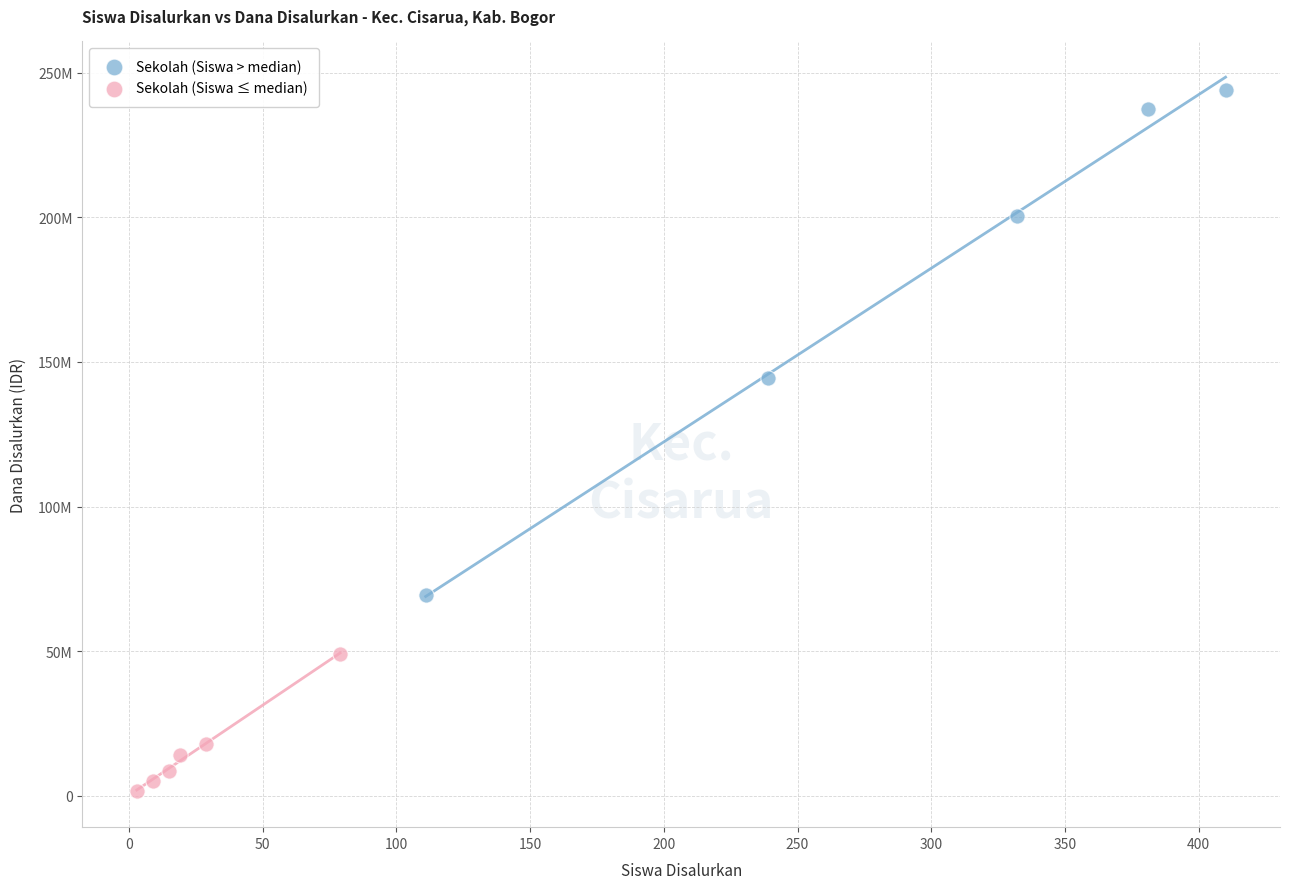

What are all the series names shown in the legend?

Sekolah (Siswa > median), Sekolah (Siswa ≤ median)